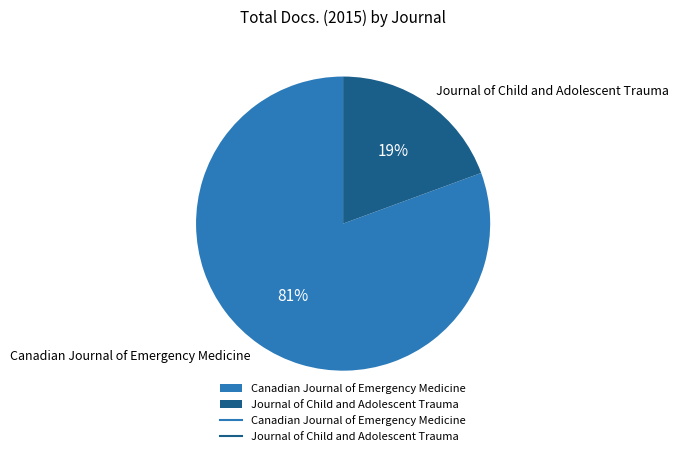

What is the majority slice?

Canadian Journal of Emergency Medicine